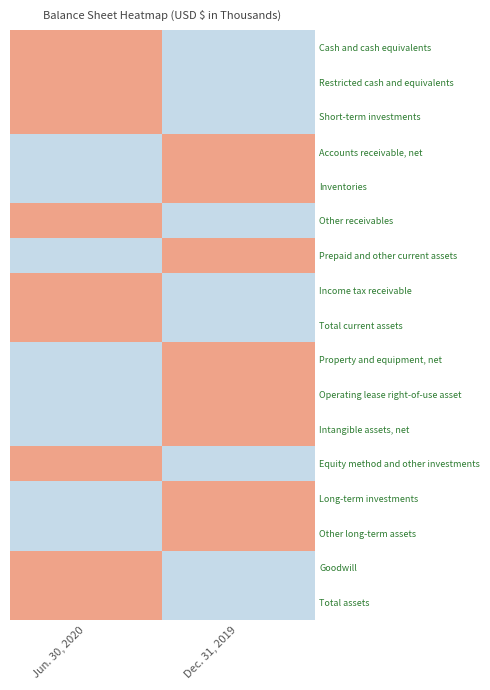

What is the maximum value shown in the chart?

1